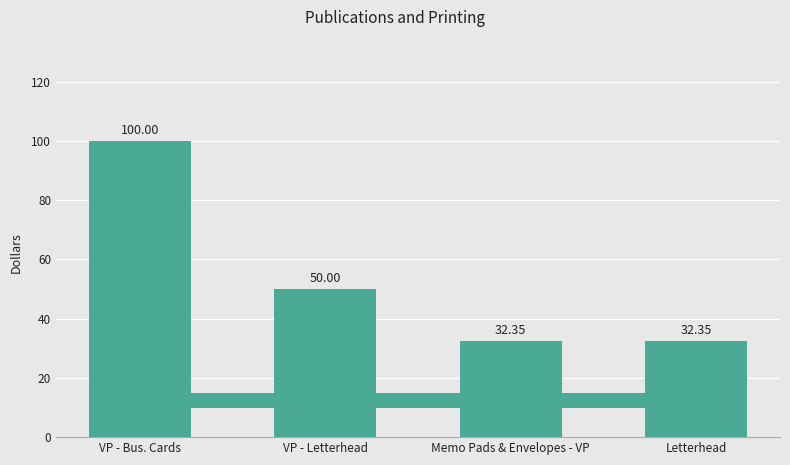

At which label does the data first exceed 50?

VP - Bus. Cards